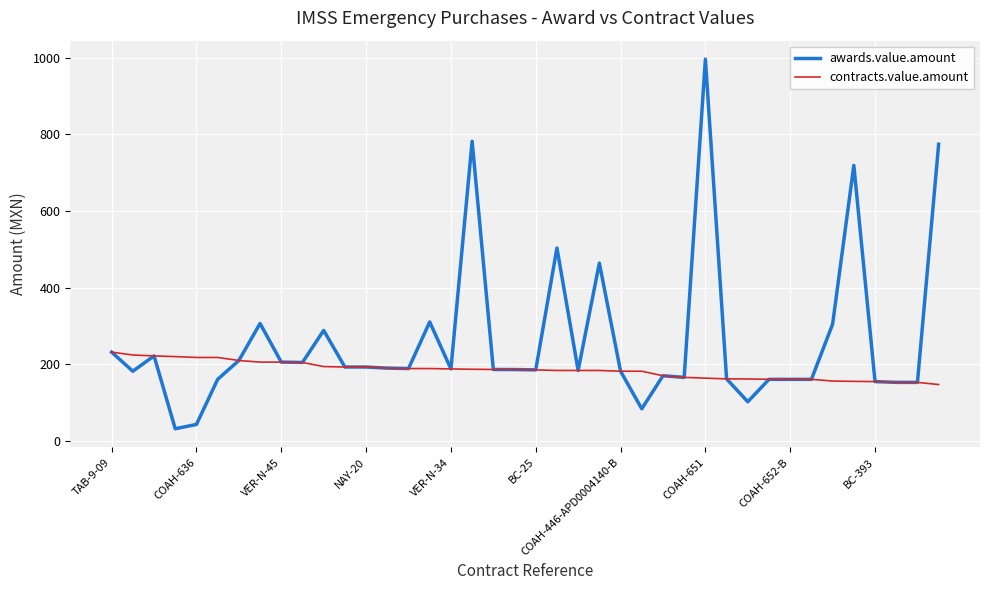

List the series in order of their peak value, highest first.

awards.value.amount, contracts.value.amount